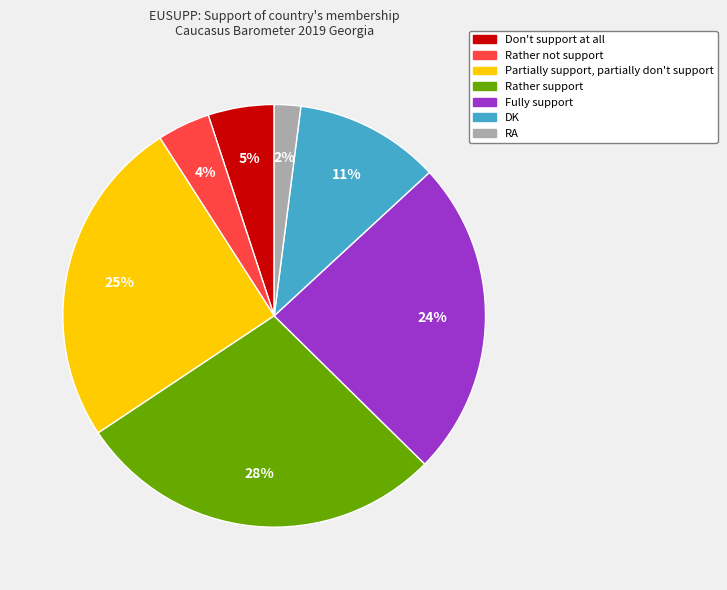

What percentage is the DK slice, to the nearest percent?

11%